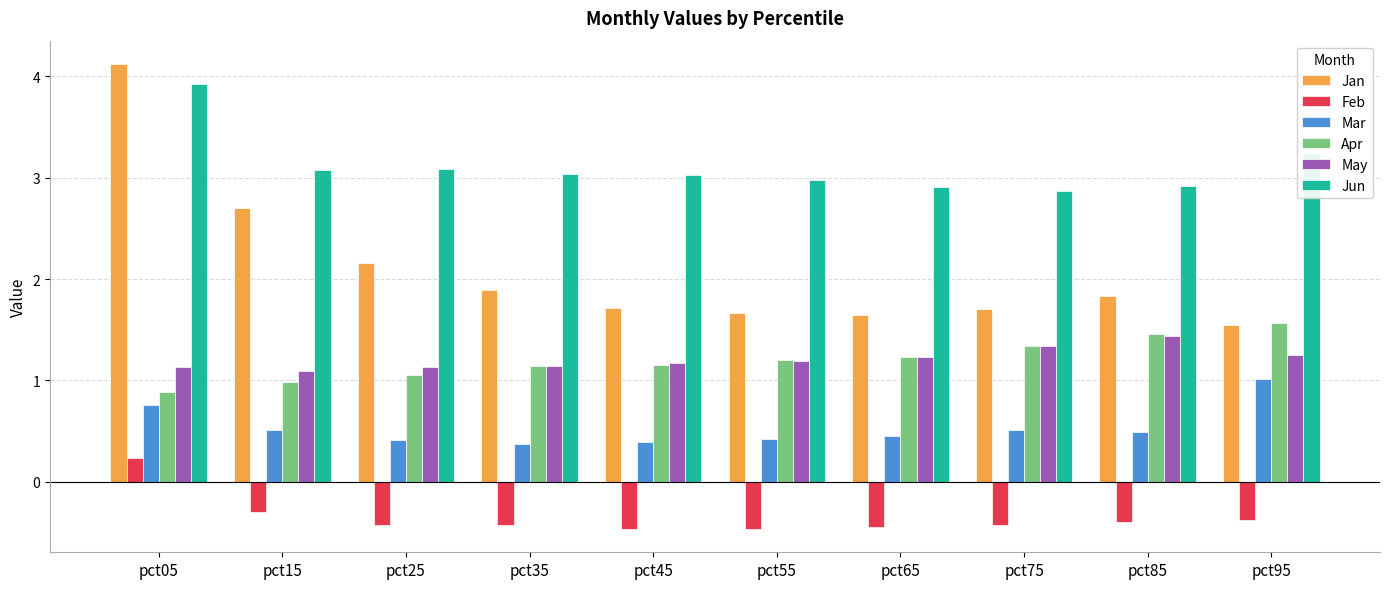

Which label corresponds to the largest value in the chart?

pct05